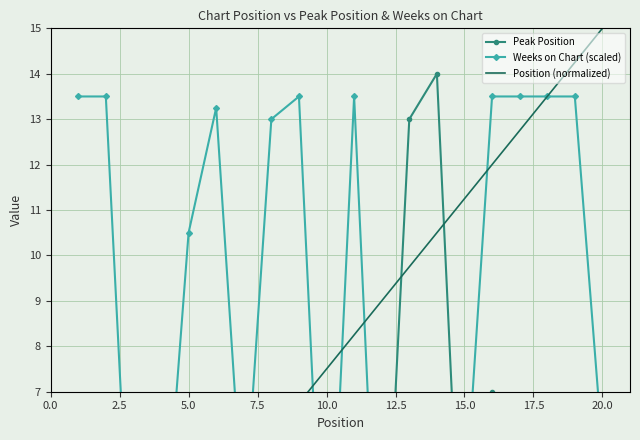

How many distinct data groups are displayed?

3